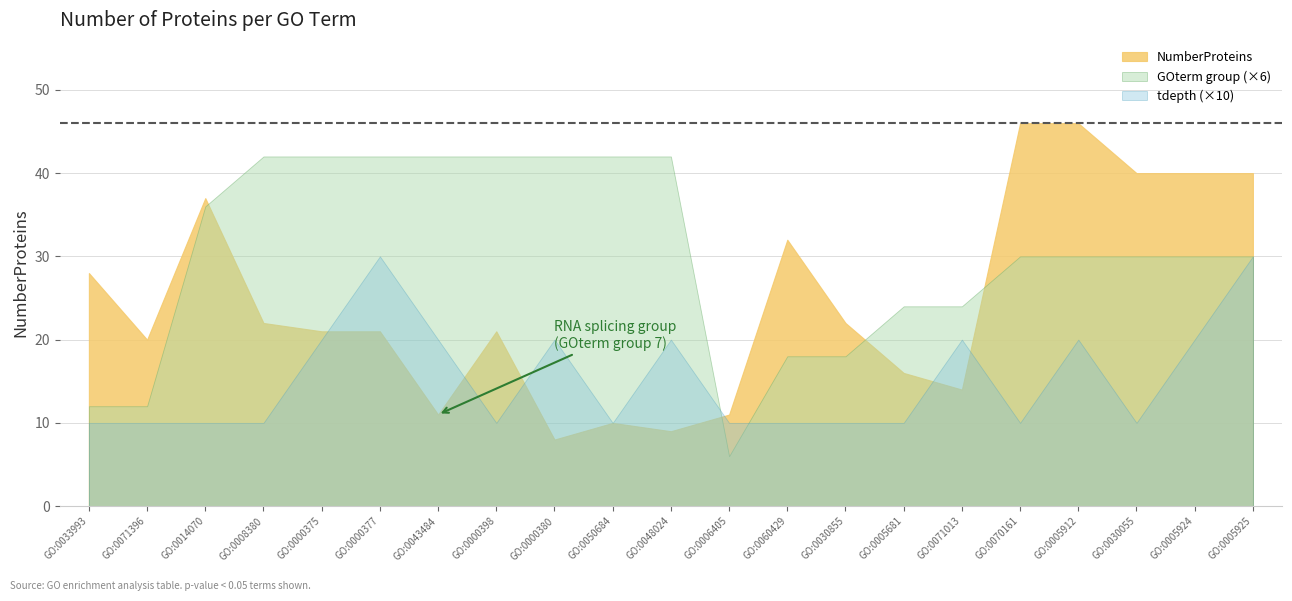

Reading right to left, what are all the values shown in this chart?

GO:0005925=40	GO:0005924=40	GO:0030055=40	GO:0005912=46	GO:0070161=46	GO:0071013=14	GO:0005681=16	GO:0030855=22	GO:0060429=32	GO:0006405=11	GO:0048024=9	GO:0050684=10	GO:0000380=8	GO:0000398=21	GO:0043484=11	GO:0000377=21	GO:0000375=21	GO:0008380=22	GO:0014070=37	GO:0071396=20	GO:0033993=28